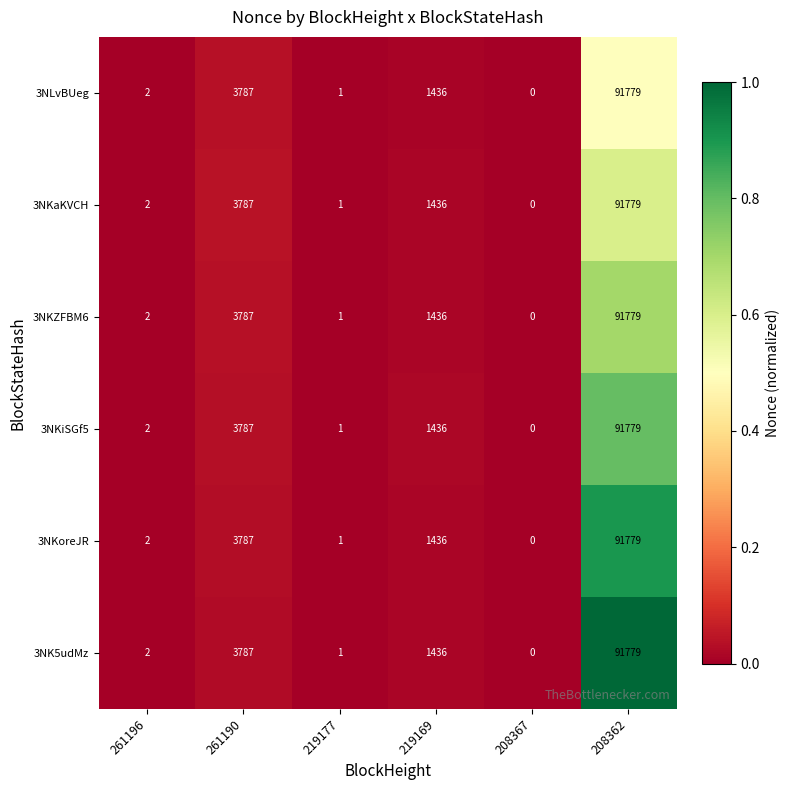

How many values in the 3NKZFBM6 series are below 1436?

3